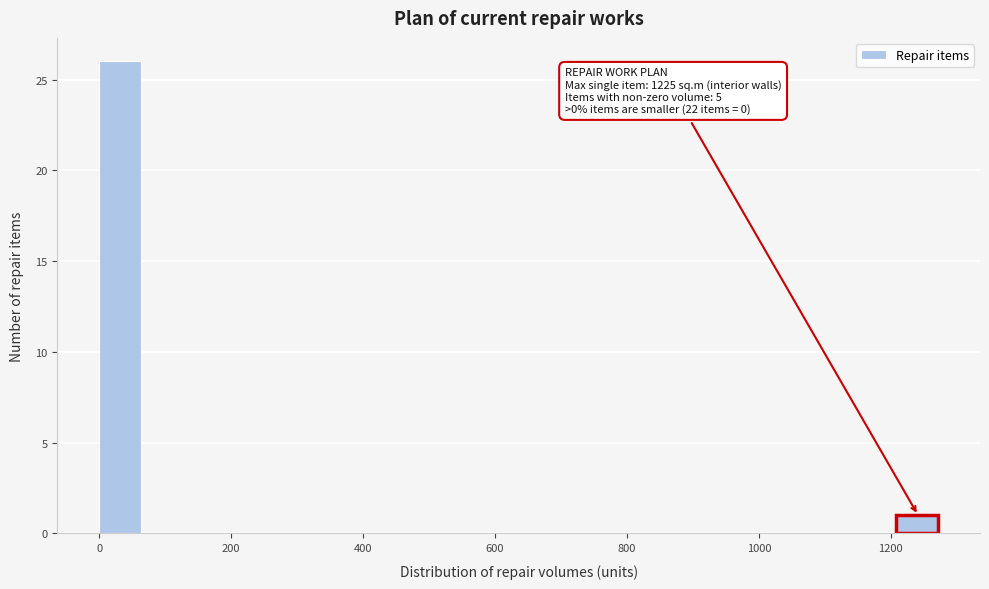

Read against the x-axis, roughly where is the centre of the tallest bar?

40